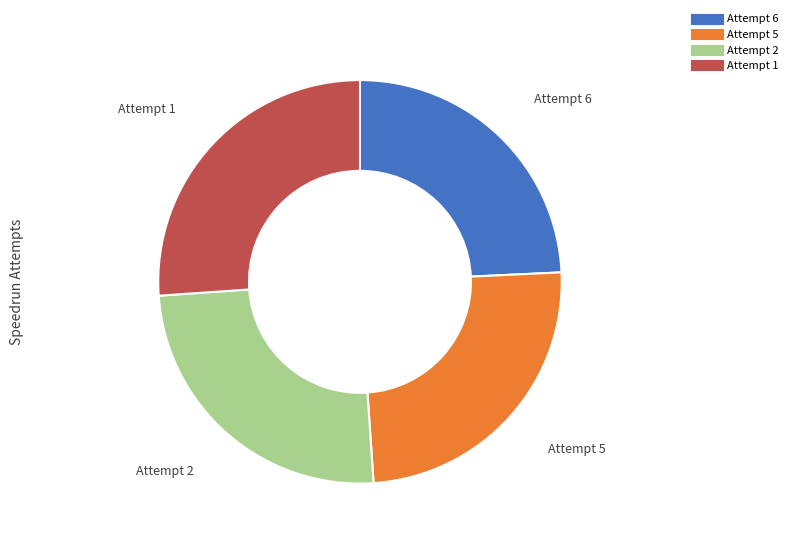

Count the number of slices in the pie.

4